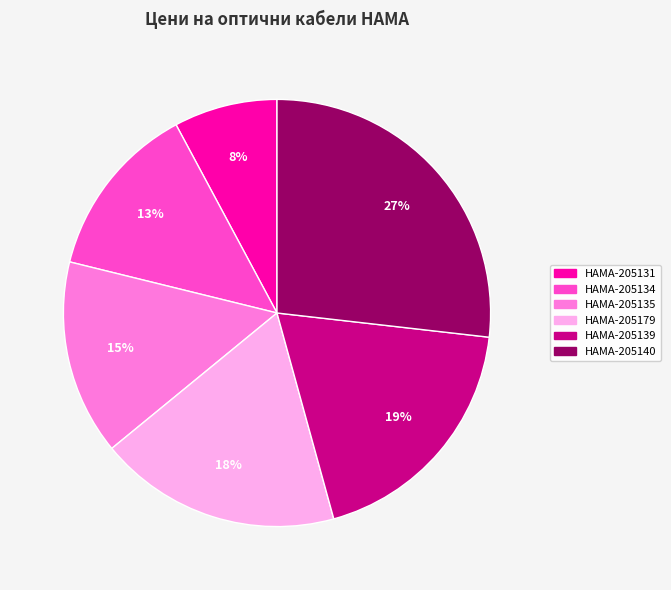

Is there any slice that represents more than half of the pie?

No